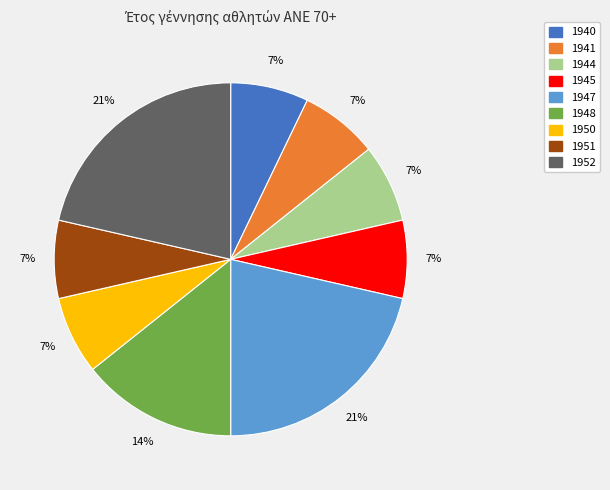

What percentage is the 1944 slice, to the nearest percent?

7%